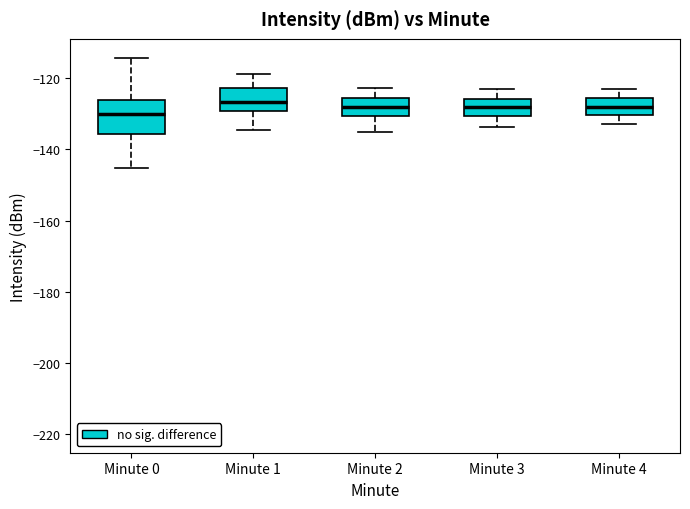

Comparing the boxes themselves (not the whiskers), which one is the tallest?

Minute 0